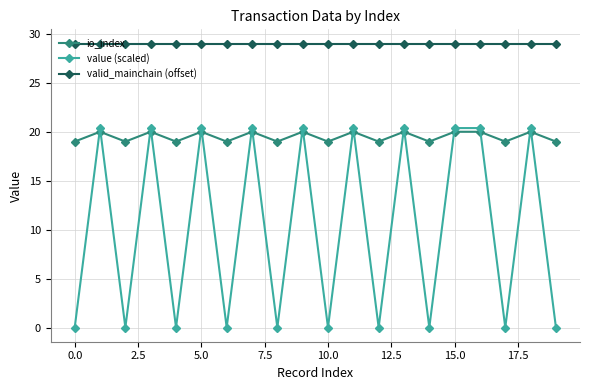

What is the greatest value displayed?

29.0